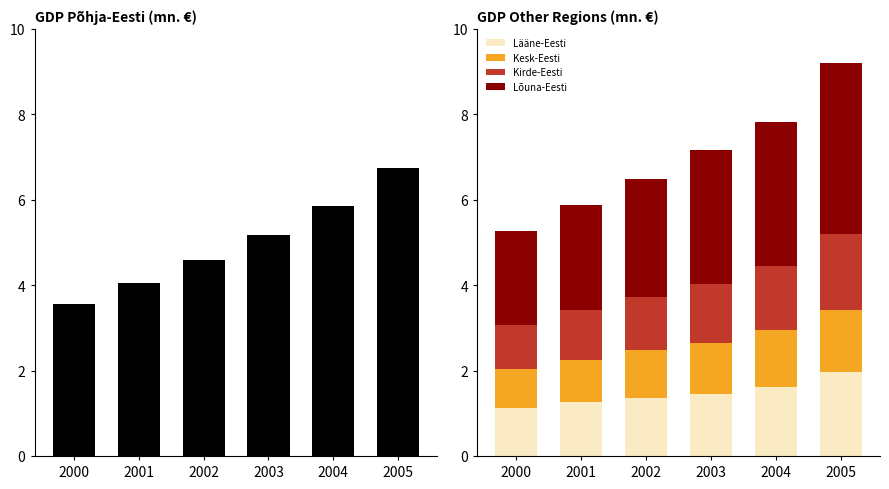

At how many categories does at least one series exceed 4?

5